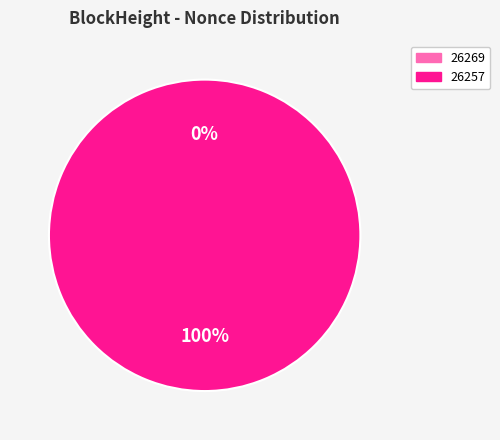

What portion of the pie excludes 26269?

100.0%